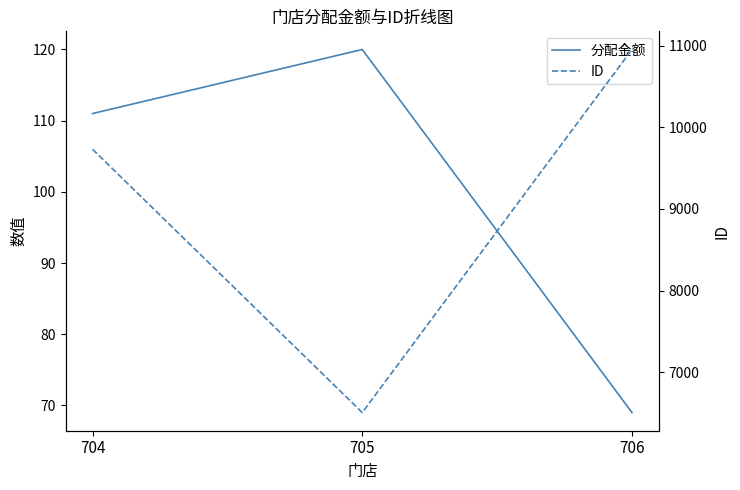

The ID series shows 6505 at 705. True or false?

True